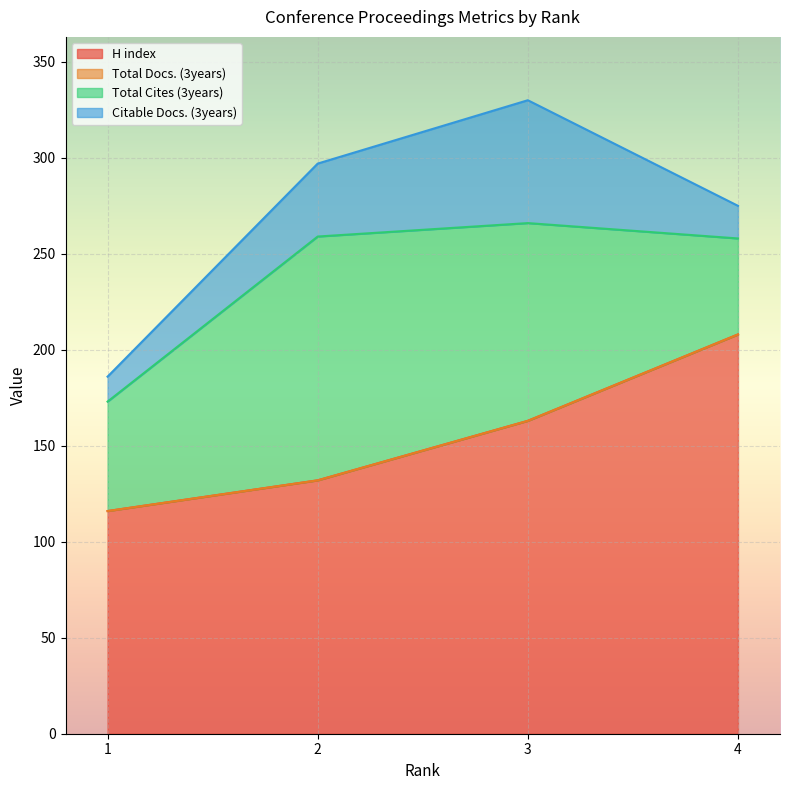

Which series changed the most between 1 and 3?

Citable Docs. (3years)